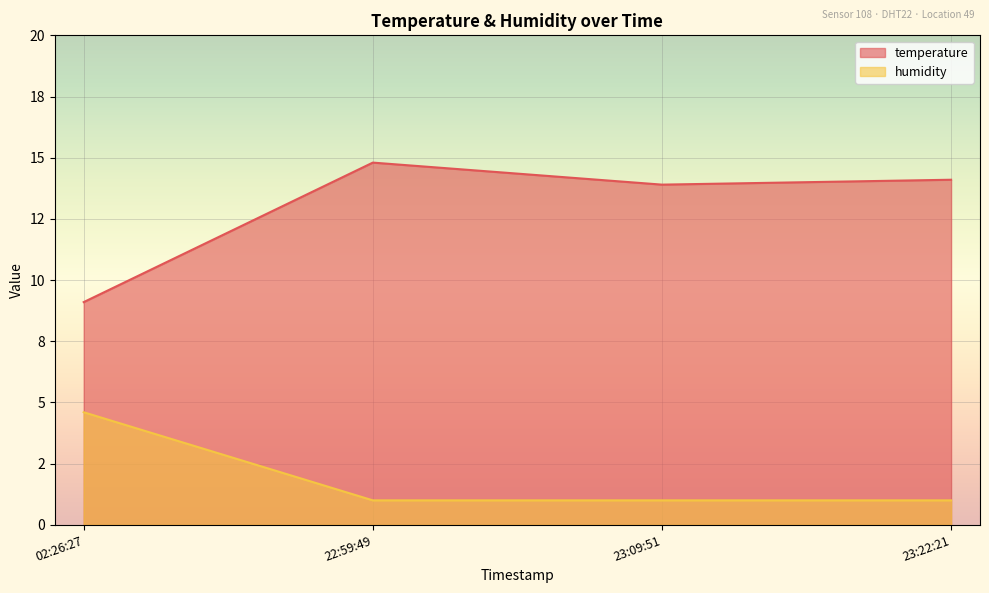

Rank the series by their average value, from highest to lowest.

temperature, humidity